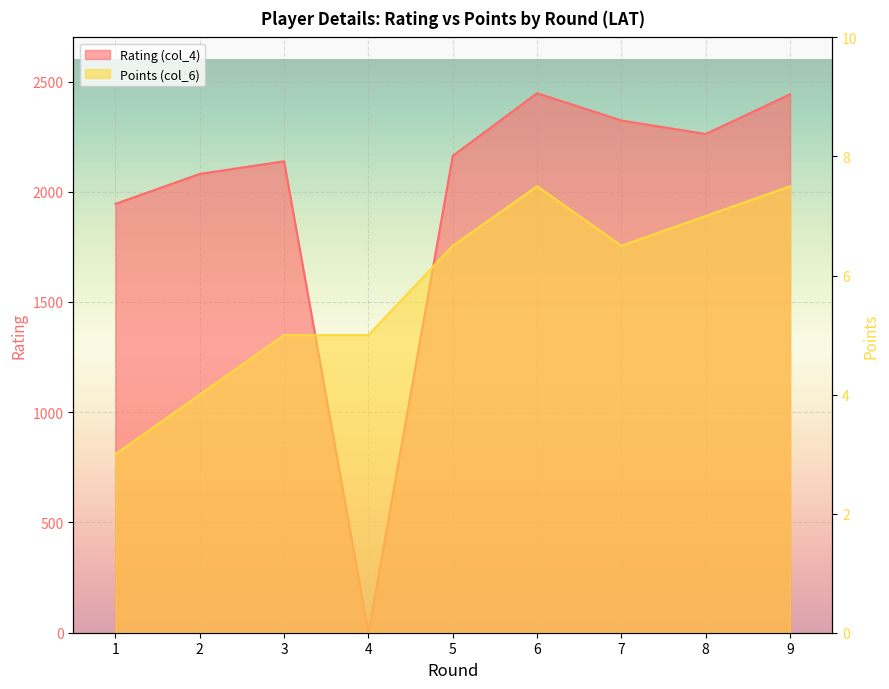

Which series changed the most between 1 and 3?

Rating (col_4)